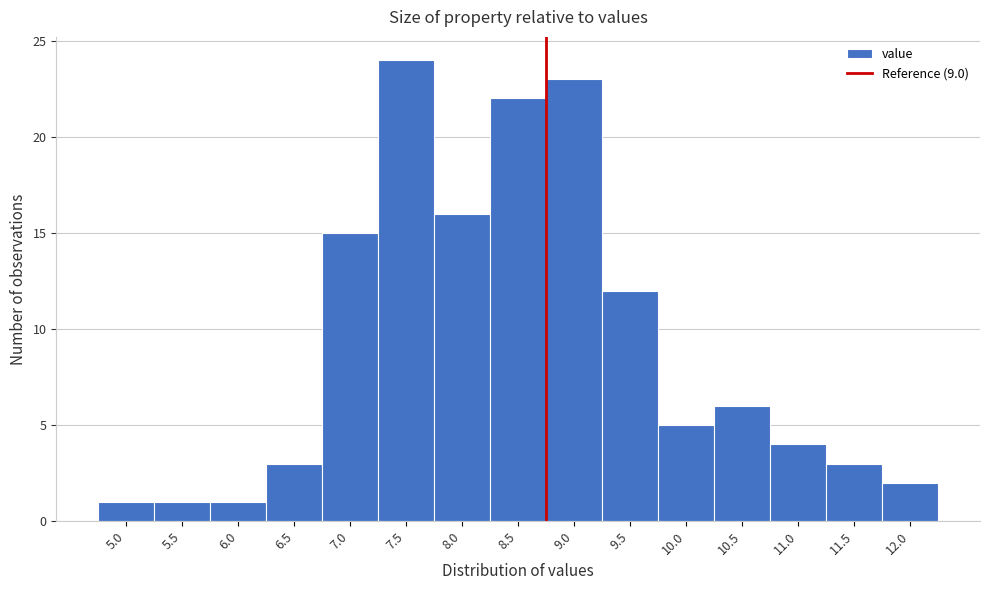

Reading left to right, transcribe all the data shown in this chart.

1	1	1	3	15	24	16	22	23	12	5	6	4	3	2